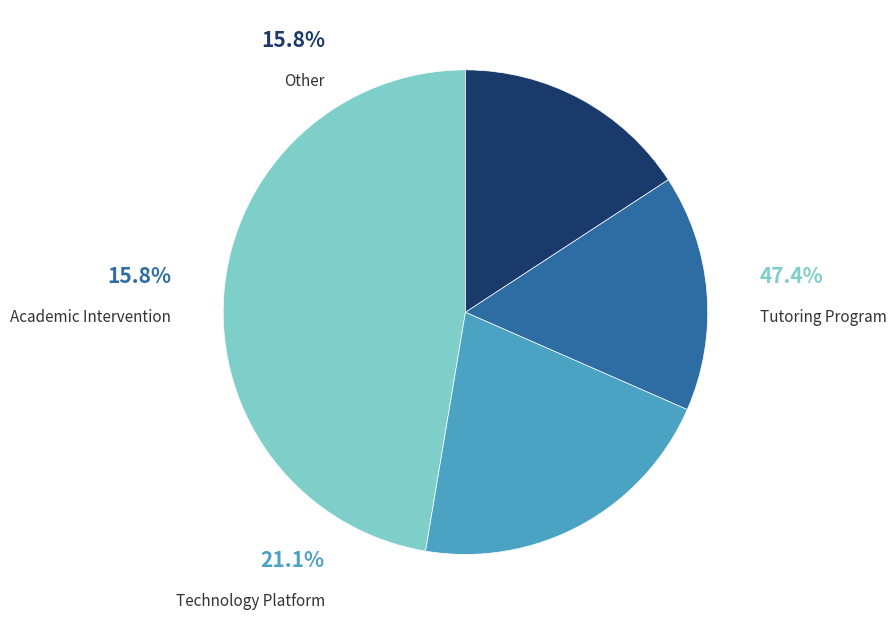

Approximately how many times larger is the value at Technology Platform compared to Tutoring Program?

0.4